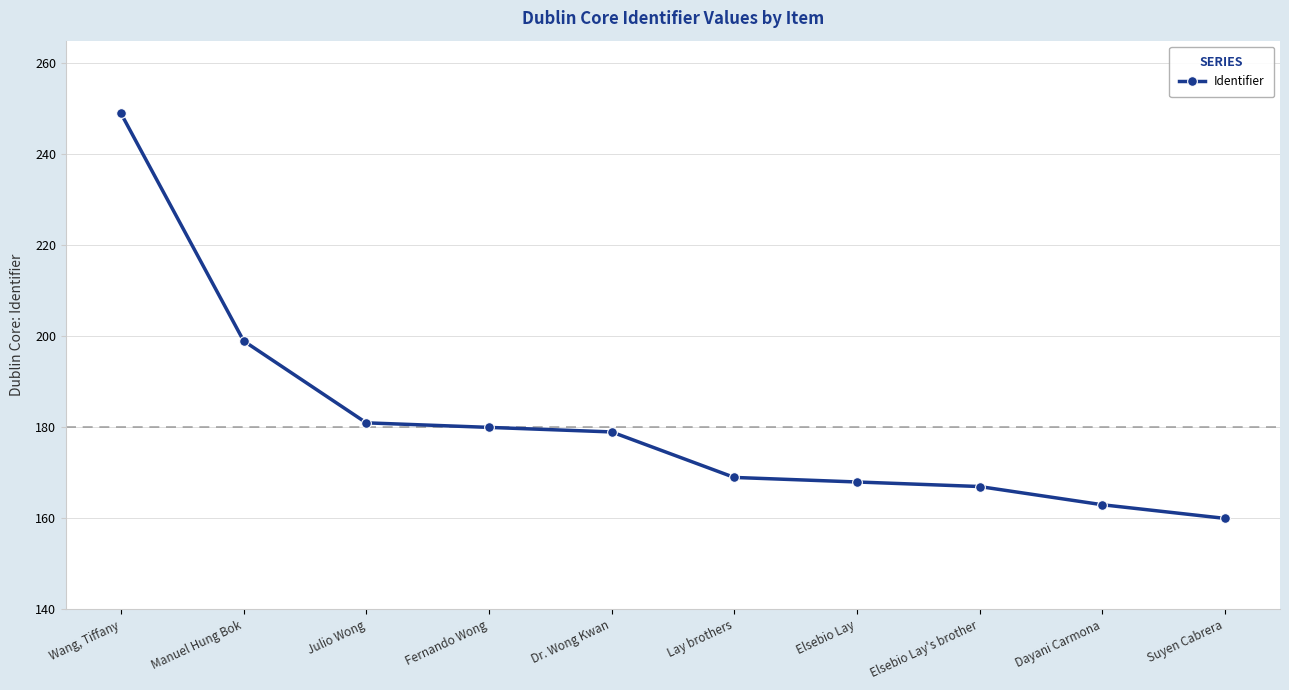

List the labels in order of value, largest first.

Wang, Tiffany, Manuel Hung Bok, Julio Wong, Fernando Wong, Dr. Wong Kwan, Lay brothers, Elsebio Lay, Elsebio Lay's brother, Dayani Carmona, Suyen Cabrera